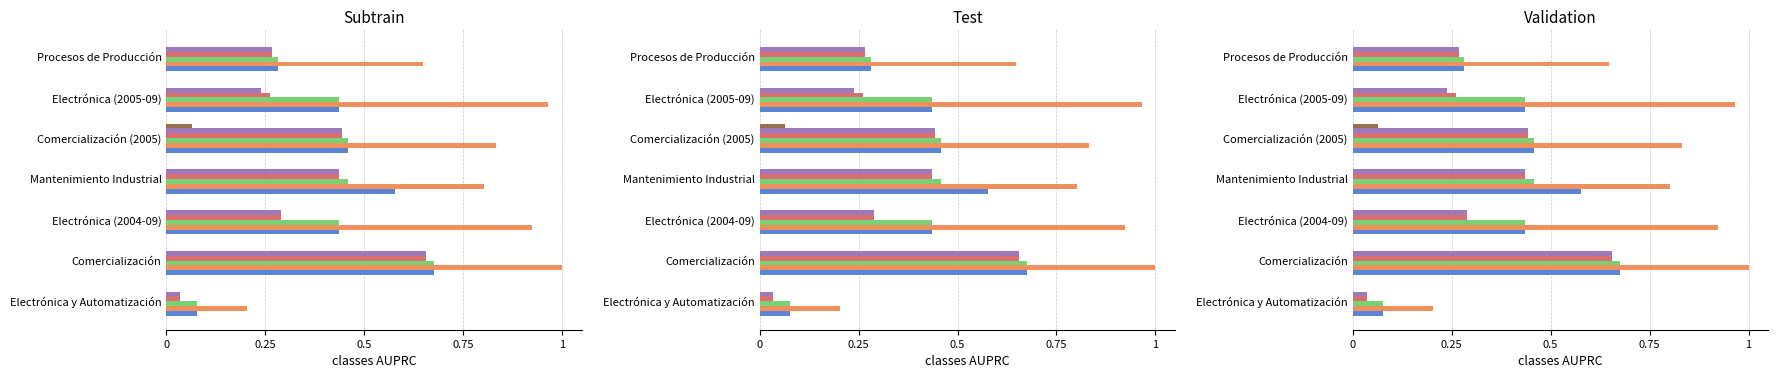

Count the number of categories in the chart.

7